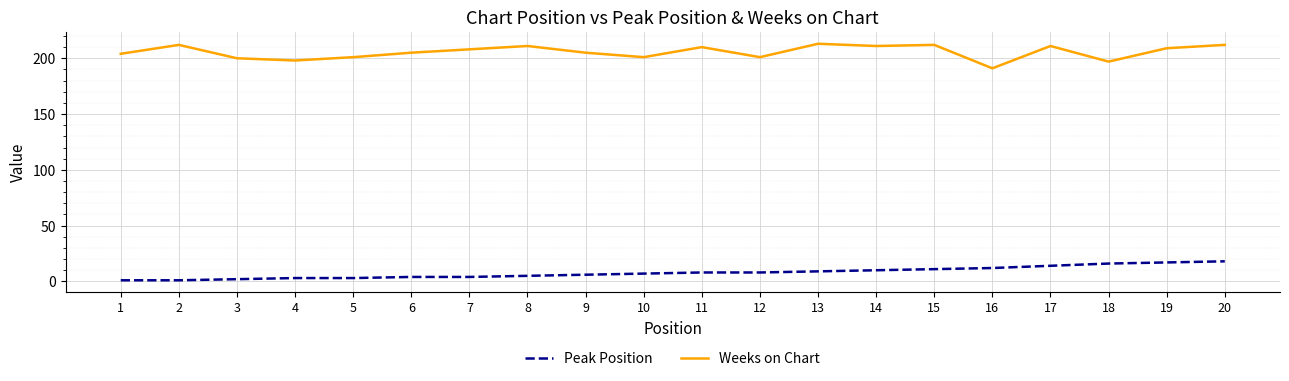

List the series in order of their peak value, lowest first.

Peak Position, Weeks on Chart